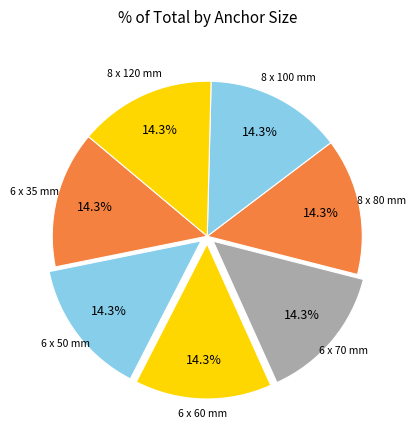

Approximately how many times larger is the value at 8 x 80 mm compared to 6 x 70 mm?

1.0